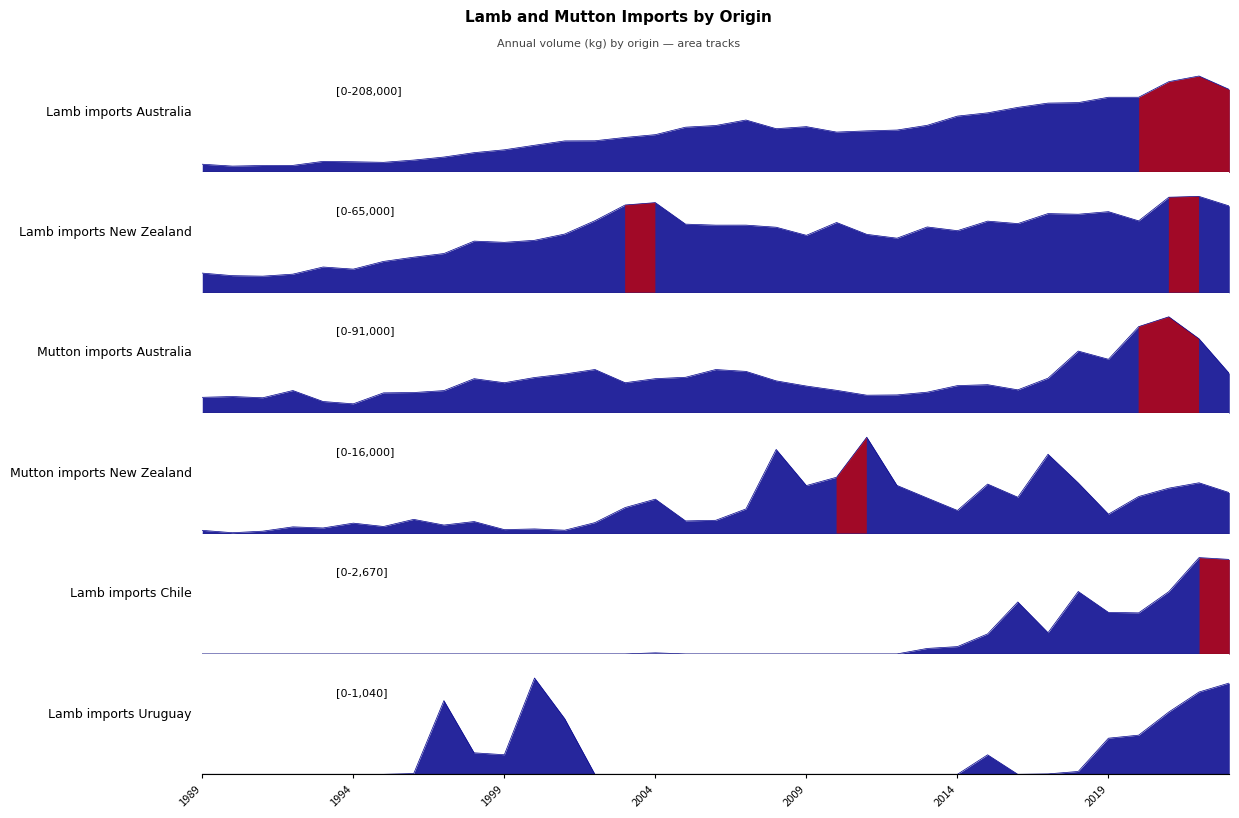

True or false: Mutton imports Australia and Lamb imports Australia intersect in this chart.

True